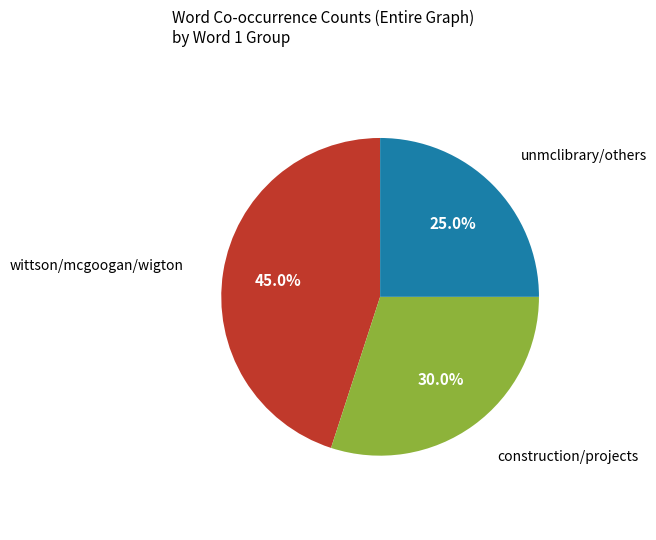

Is there any slice that represents more than half of the pie?

No